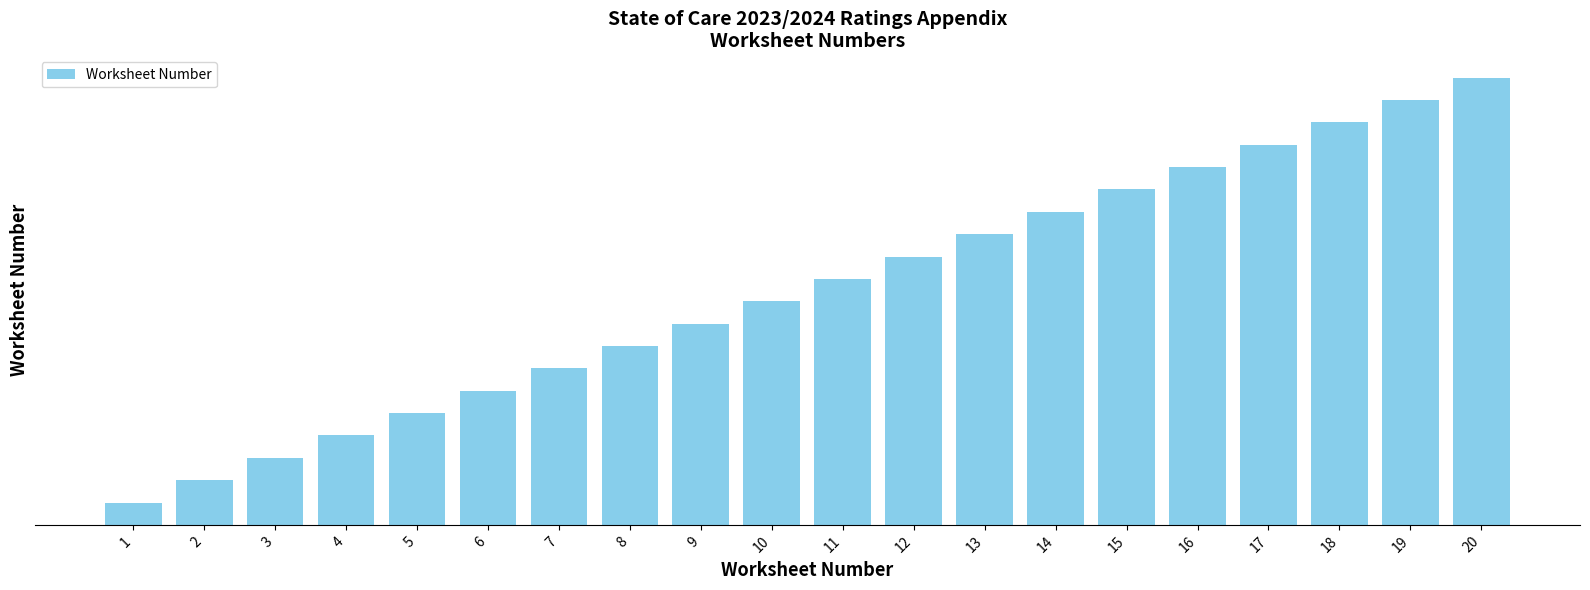

Are the bars horizontal?

No